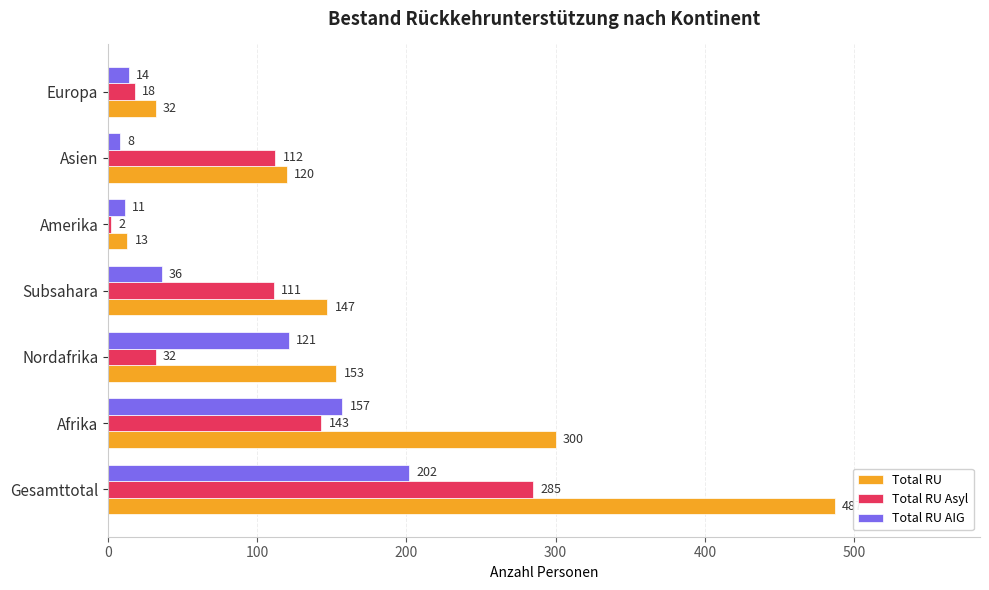

Which series has the largest total across all categories?

Total RU